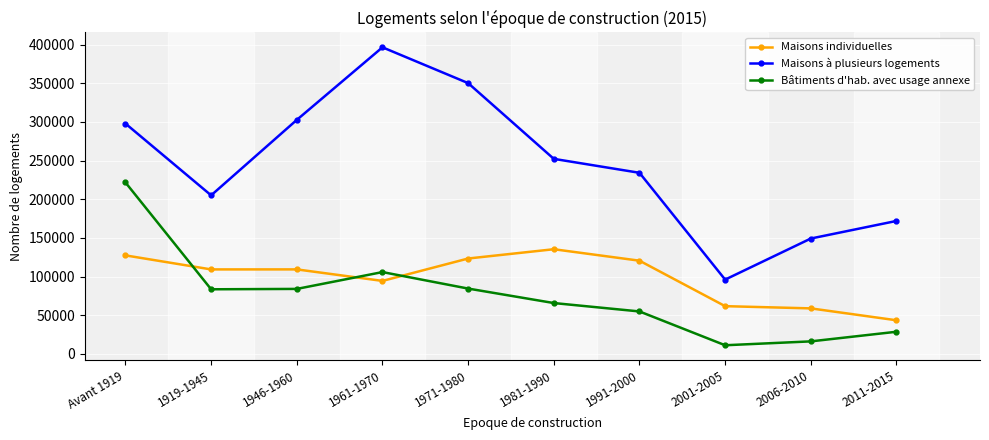

Which series has the largest total across all categories?

Maisons à plusieurs logements